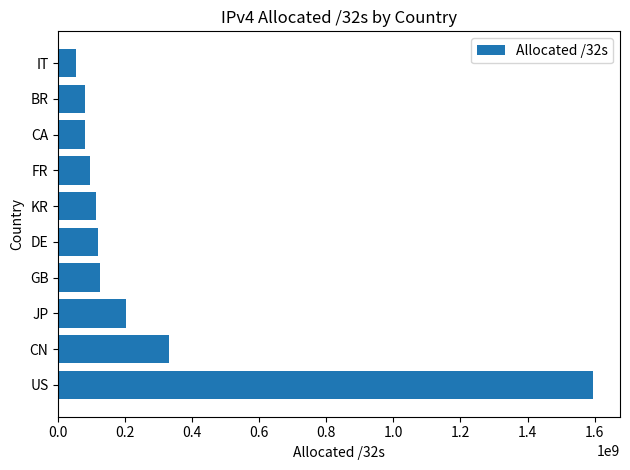

The chart shows a value of 53322816 at IT. True or false?

True